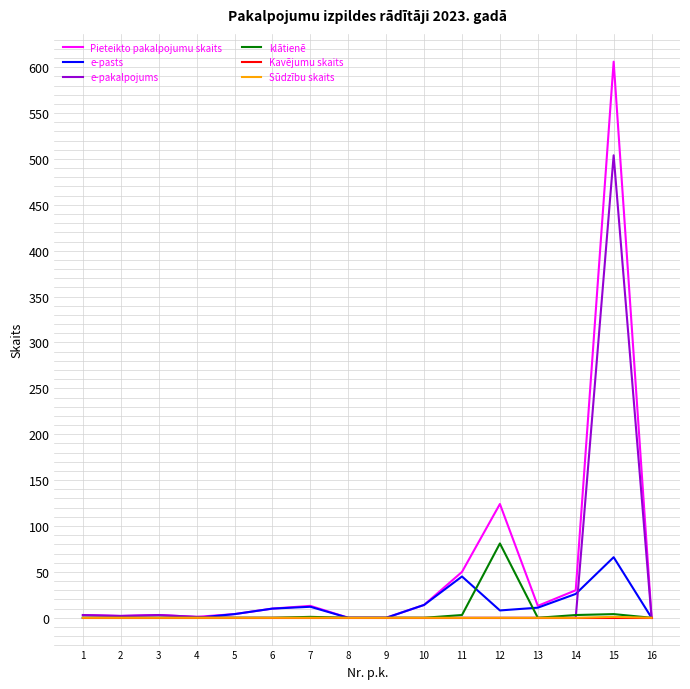

Which series has the largest total across all categories?

Pieteikto pakalpojumu skaits